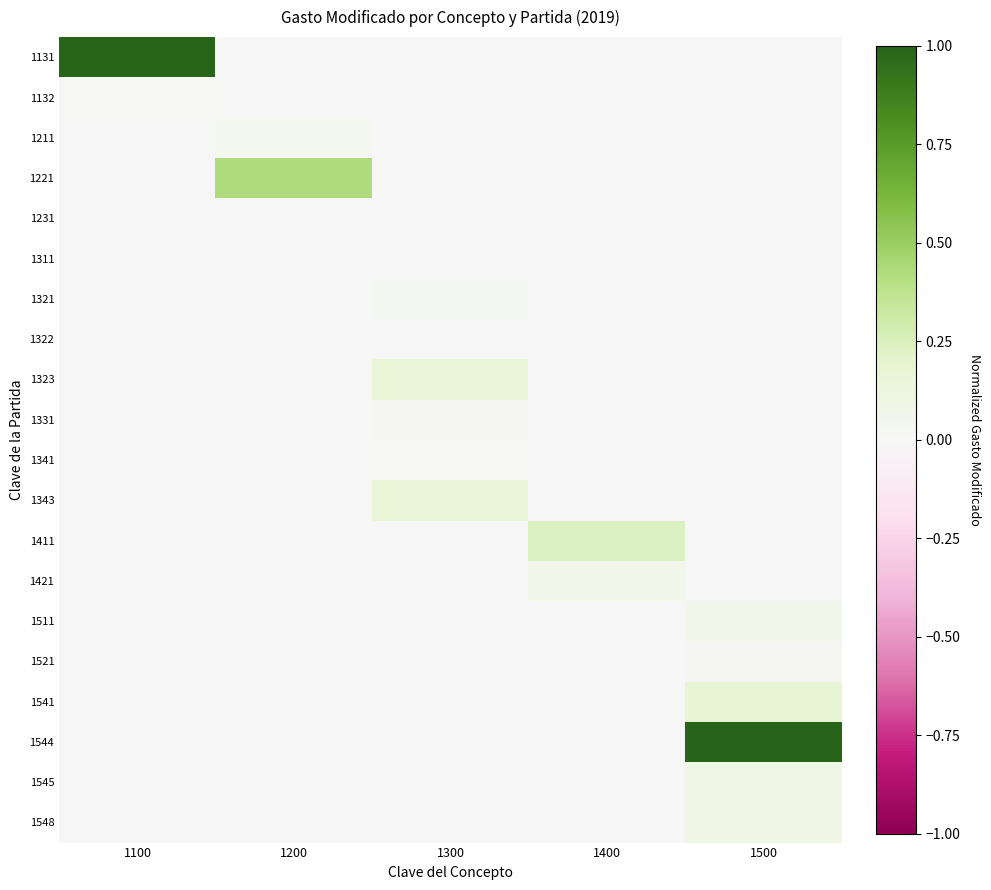

At how many categories does at least one series exceed 0?

5